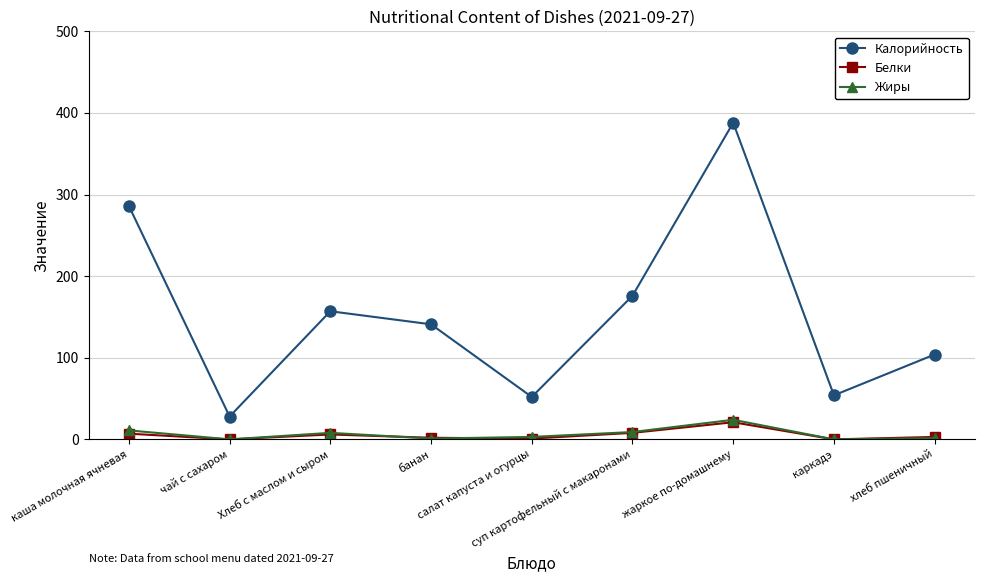

What is the sum of all Белки values?

48.0